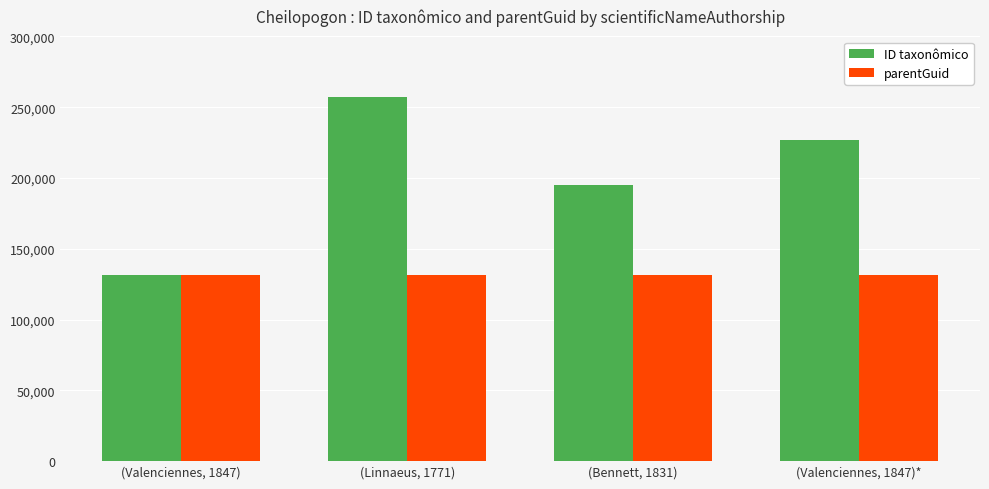

The ID taxonômico series shows 226488 at (Valenciennes, 1847)*. True or false?

True